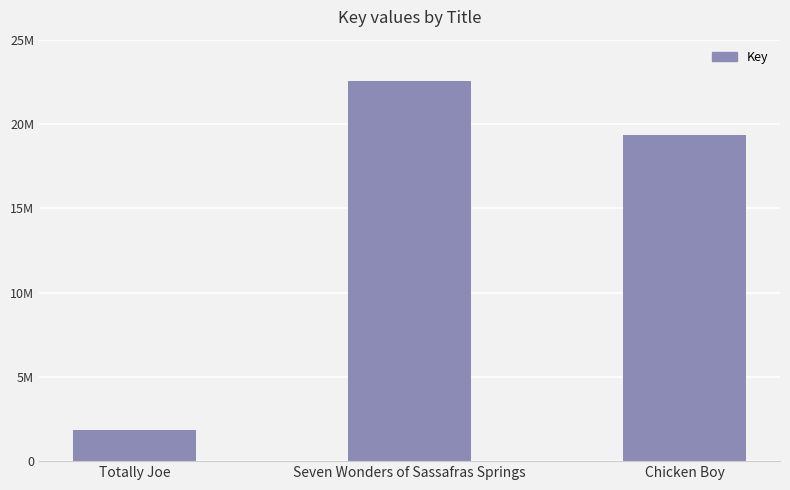

Are the bars horizontal?

No